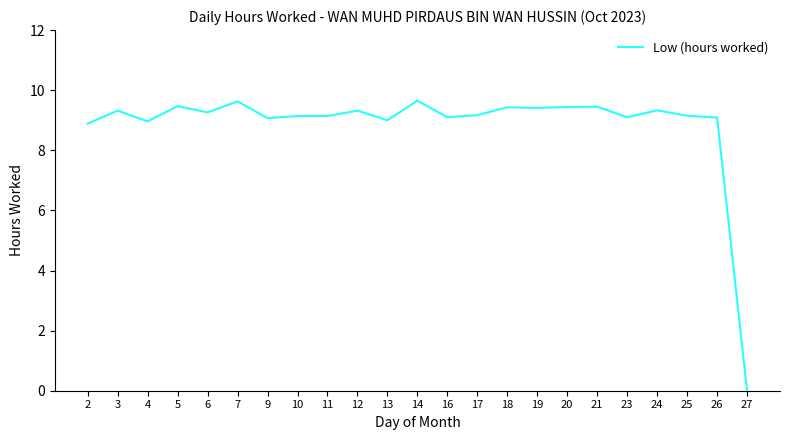

The chart shows a value of 14.3 at 11. True or false?

False